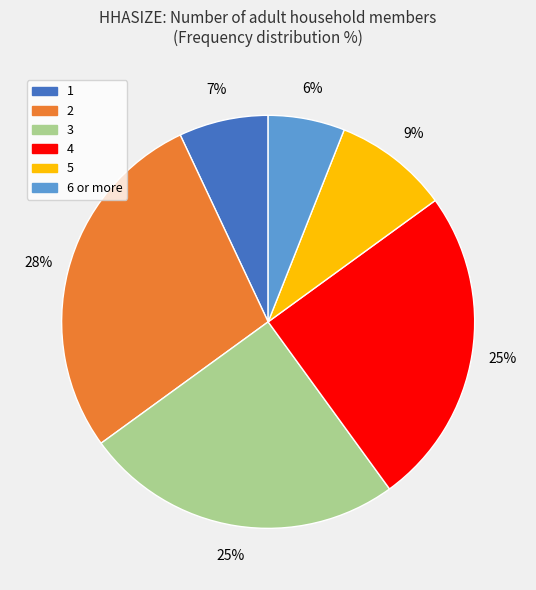

Count the number of slices in the pie.

6